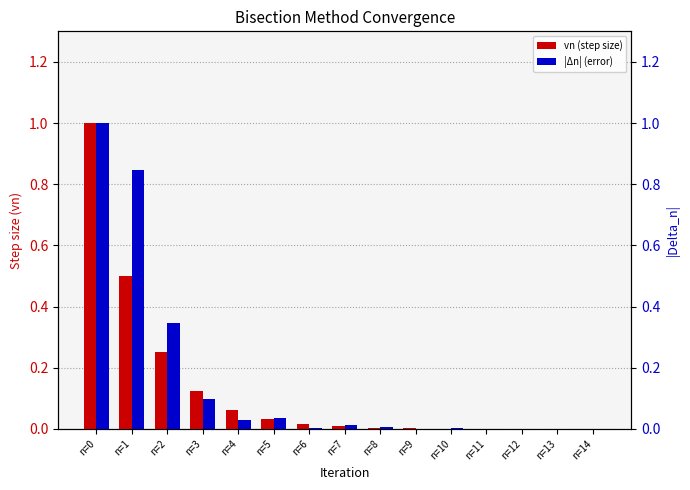

Rank the series by their maximum value, from lowest to highest.

vn (step size), |Δn| (error)